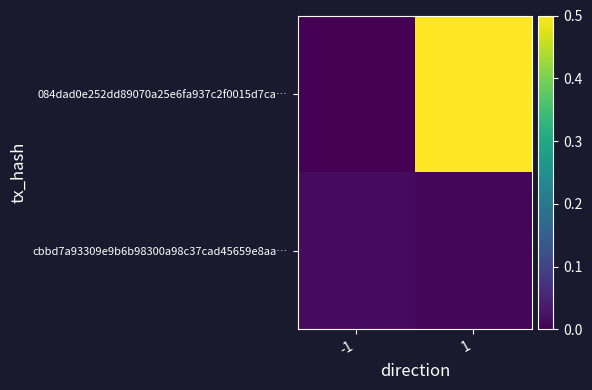

At how many categories does at least one series exceed 0?

2